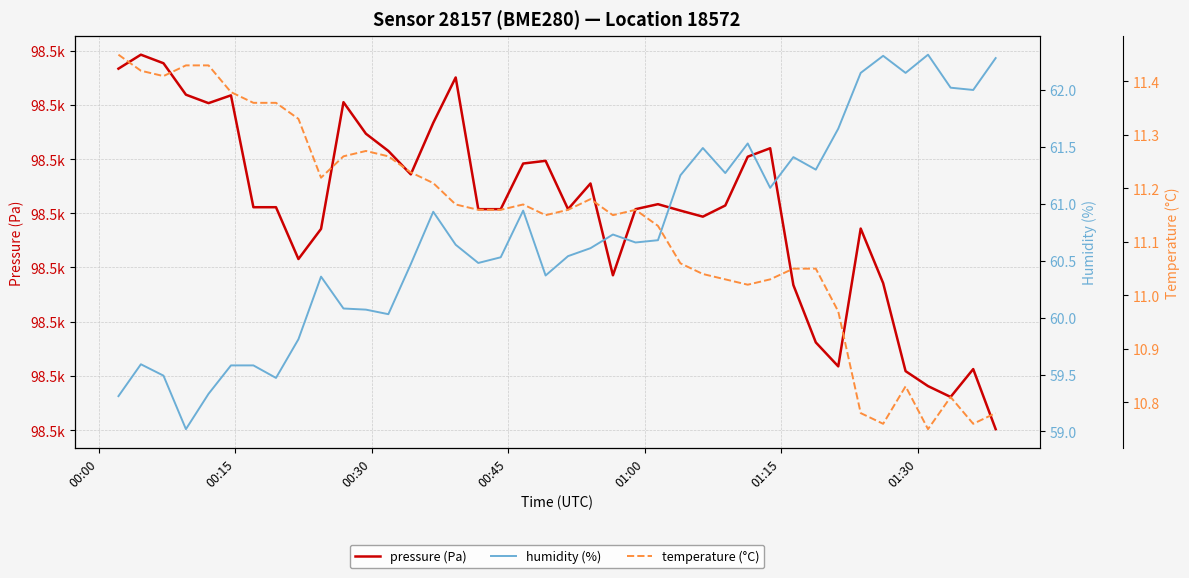

List the series in order of their peak value, lowest first.

temperature (°C), humidity (%), pressure (Pa)